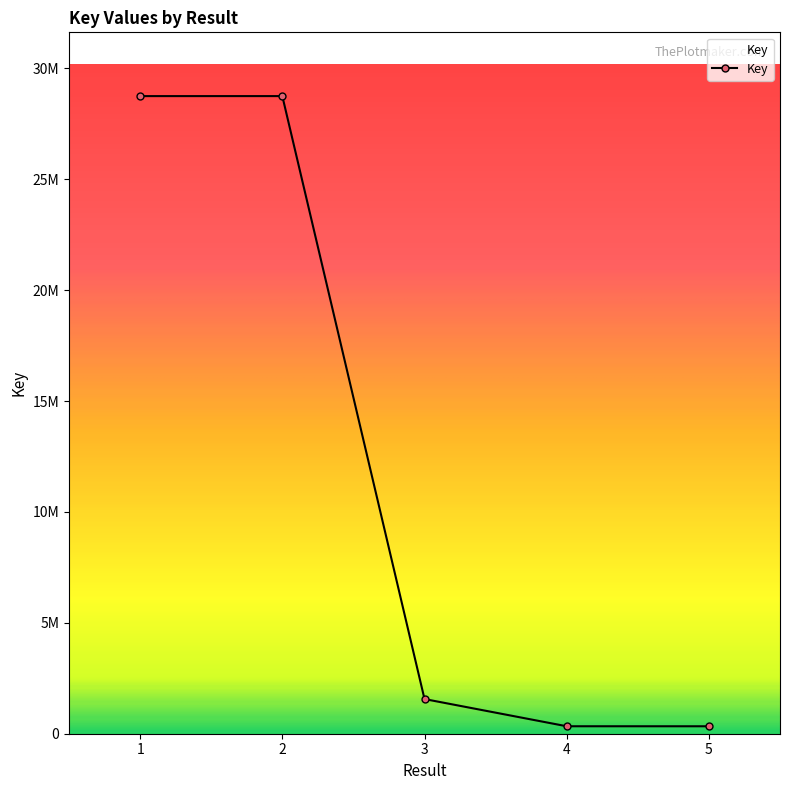

Does the chart have visible grid lines?

No